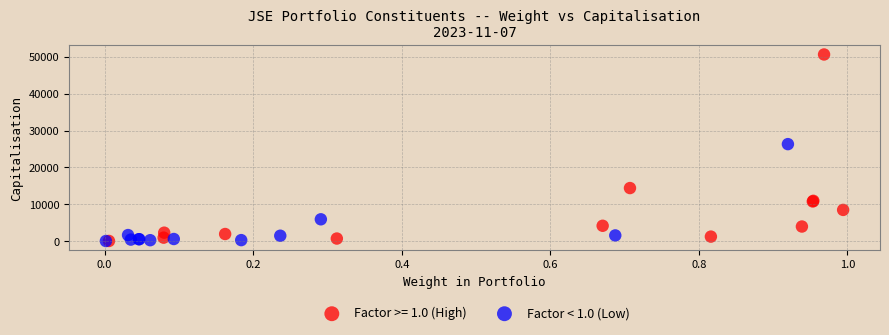

Which series reaches the maximum Y coordinate?

Factor >= 1.0 (High)